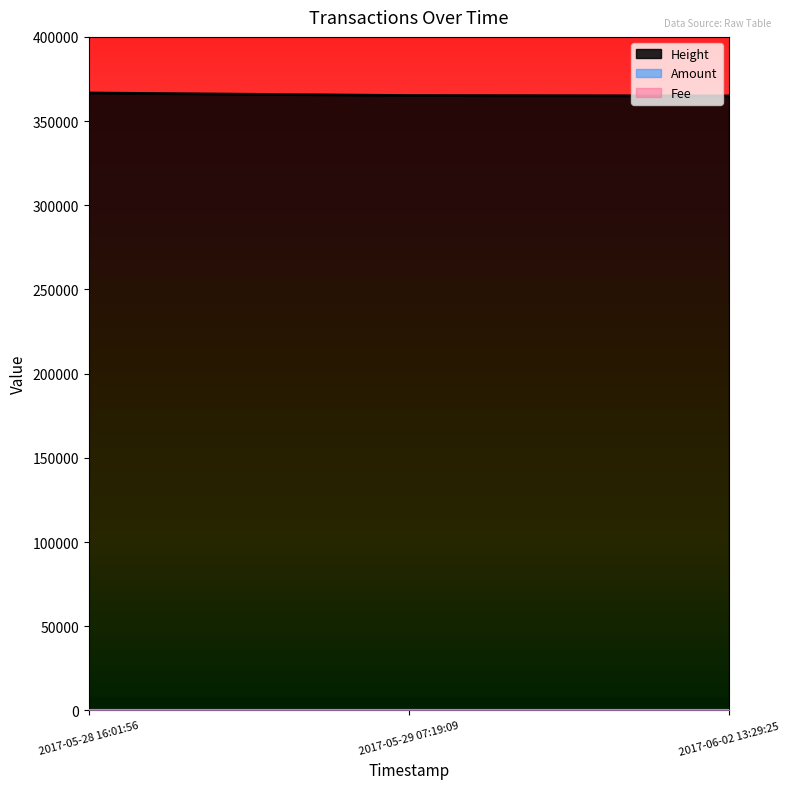

What position from the left is 2017-05-28 16:01:56?

1